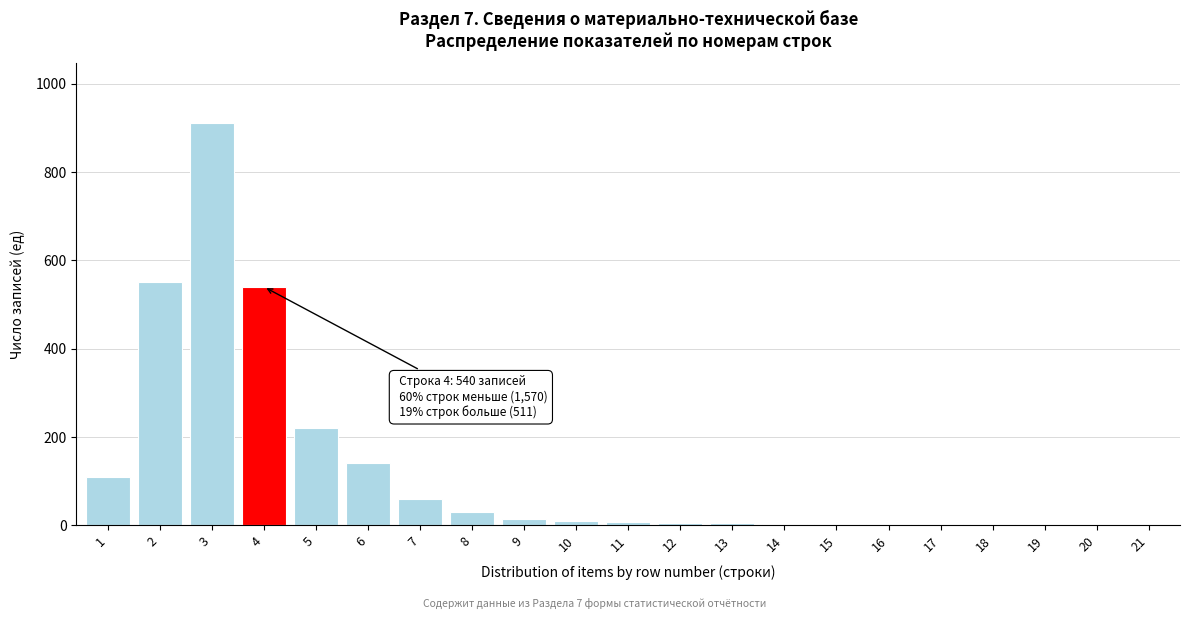

What is the sum of all values?

2621